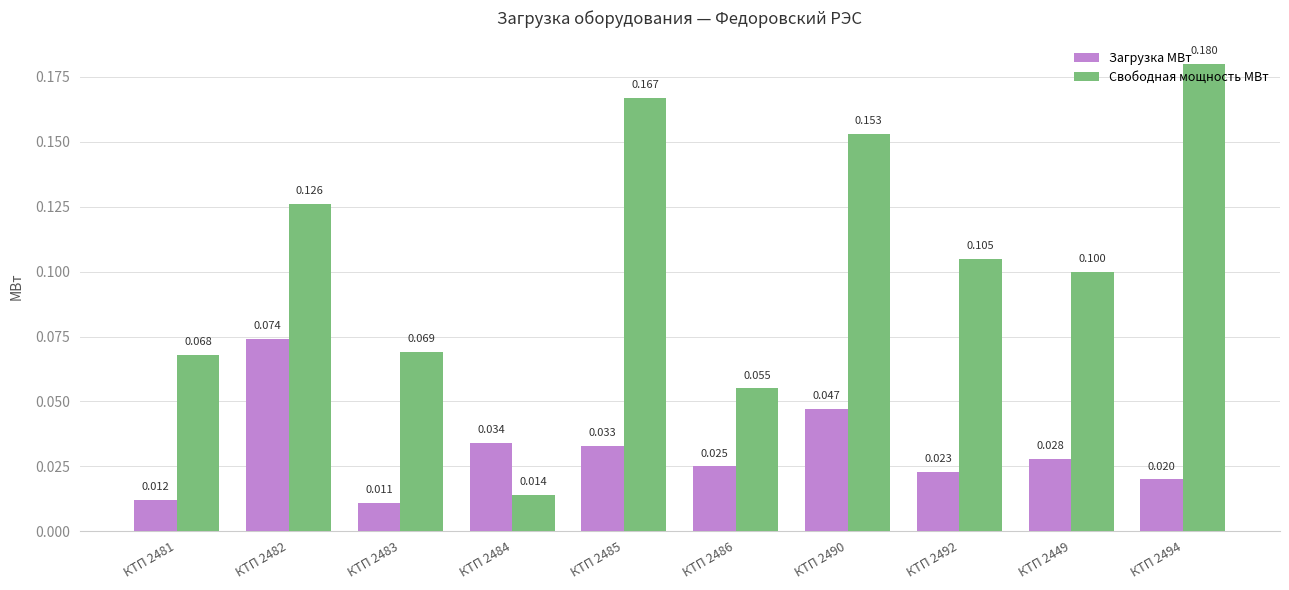

Which series has the largest total across all categories?

Свободная мощность МВт